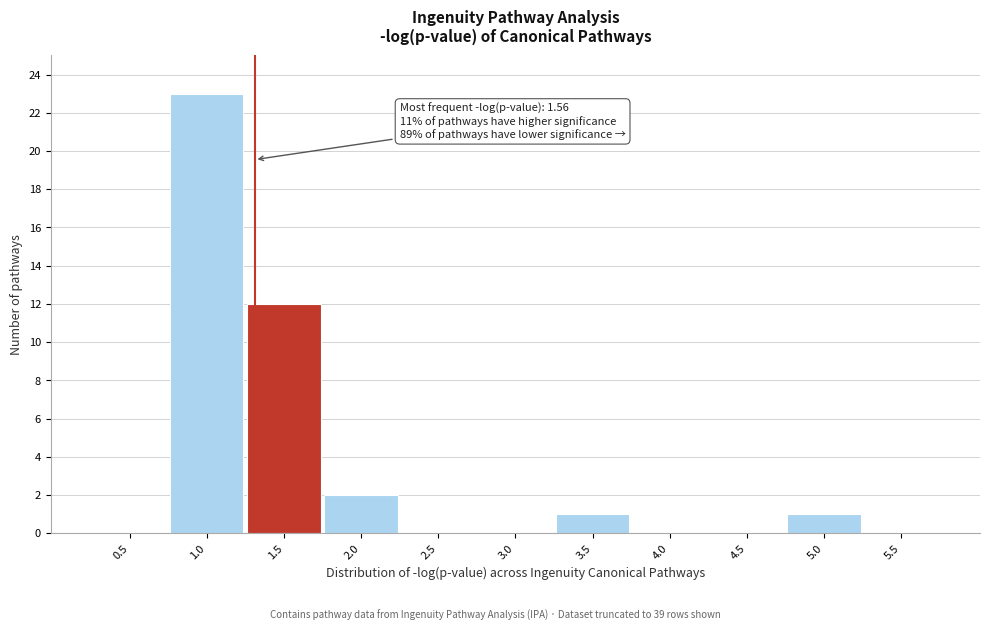

Reading right to left, list all the values displayed in this chart.

5.5=0	5.0=1	4.5=0	4.0=0	3.5=1	3.0=0	2.5=0	2.0=2	1.5=12	1.0=23	0.5=0